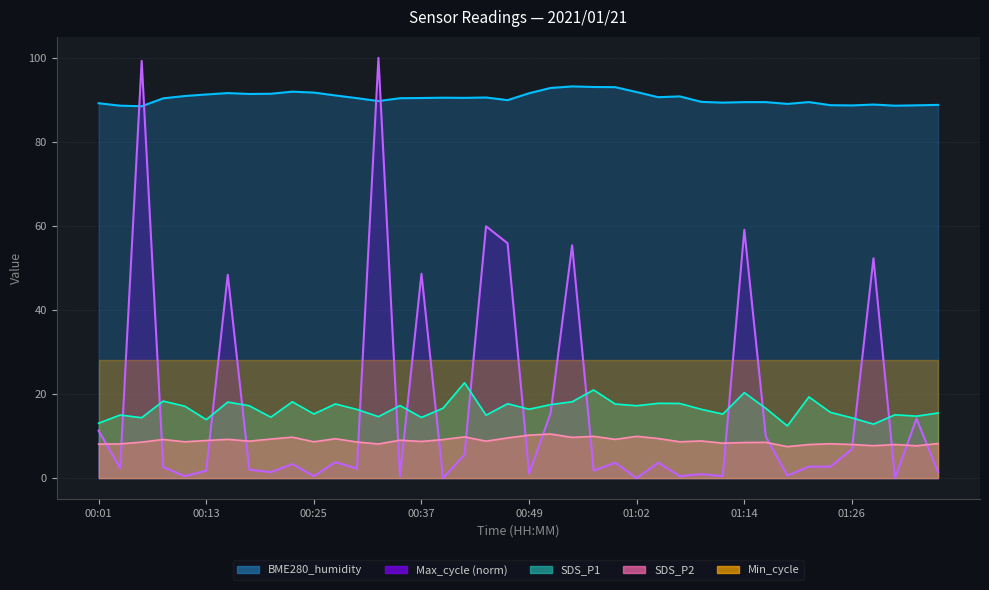

What is the lowest value of the BME280_humidity series?

88.5